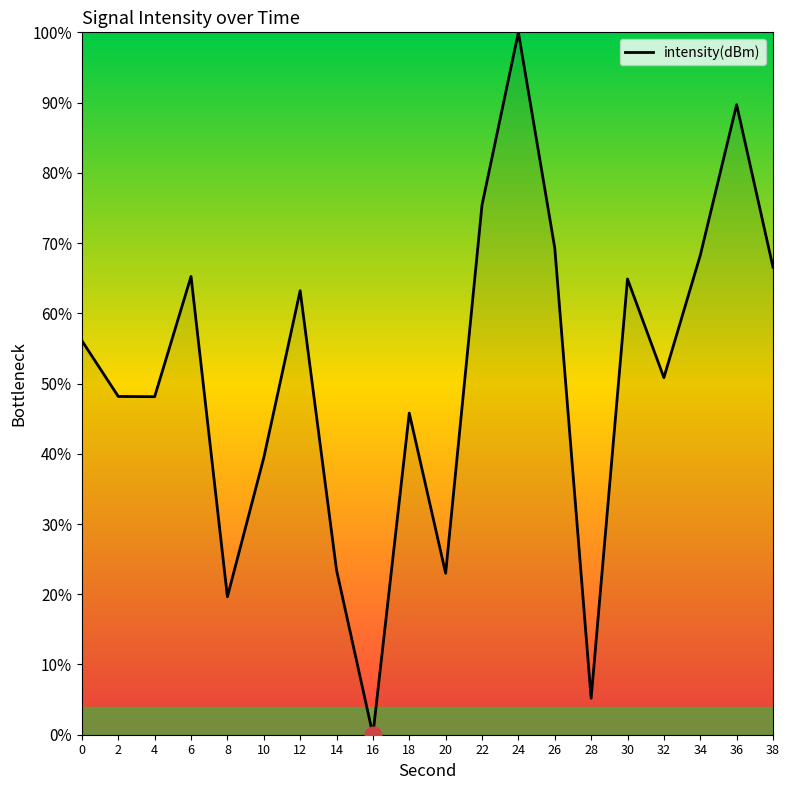

Which label corresponds to the largest value in the chart?

24